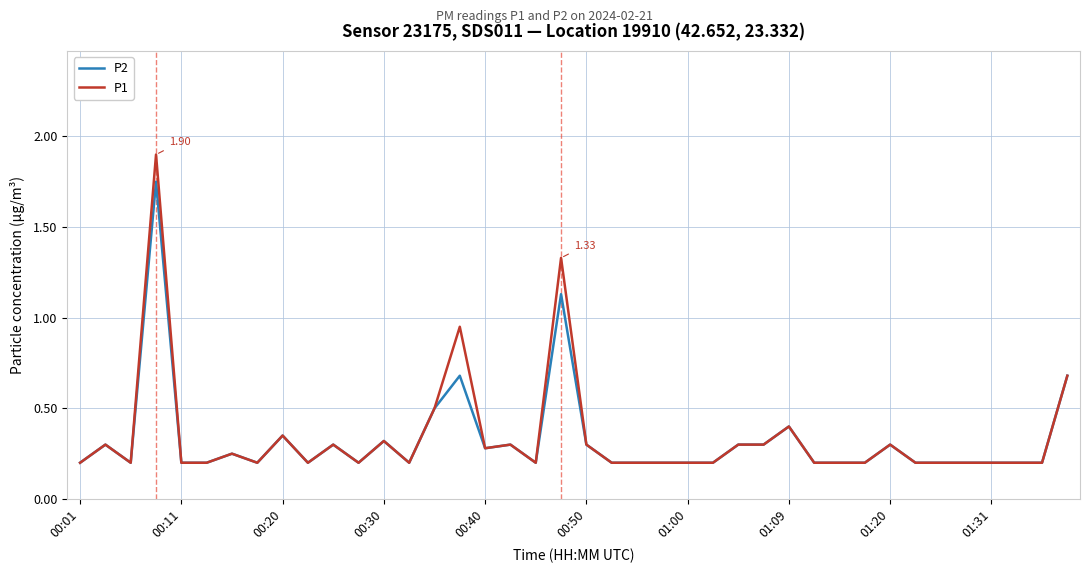

Rank the series by their maximum value, from lowest to highest.

P2, P1